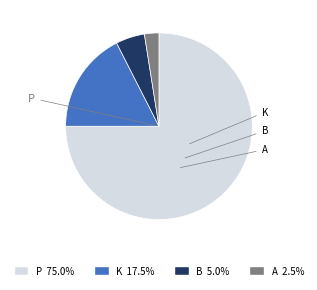

What is the largest slice in the pie chart?

P